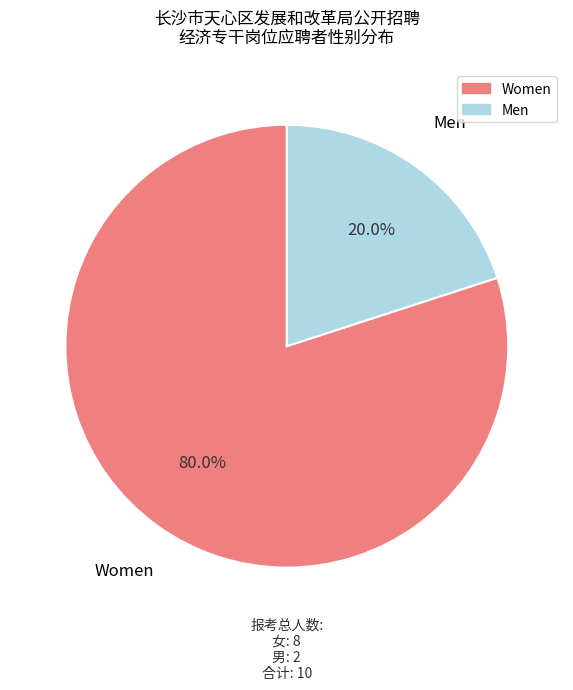

Does any single category account for the majority?

Yes